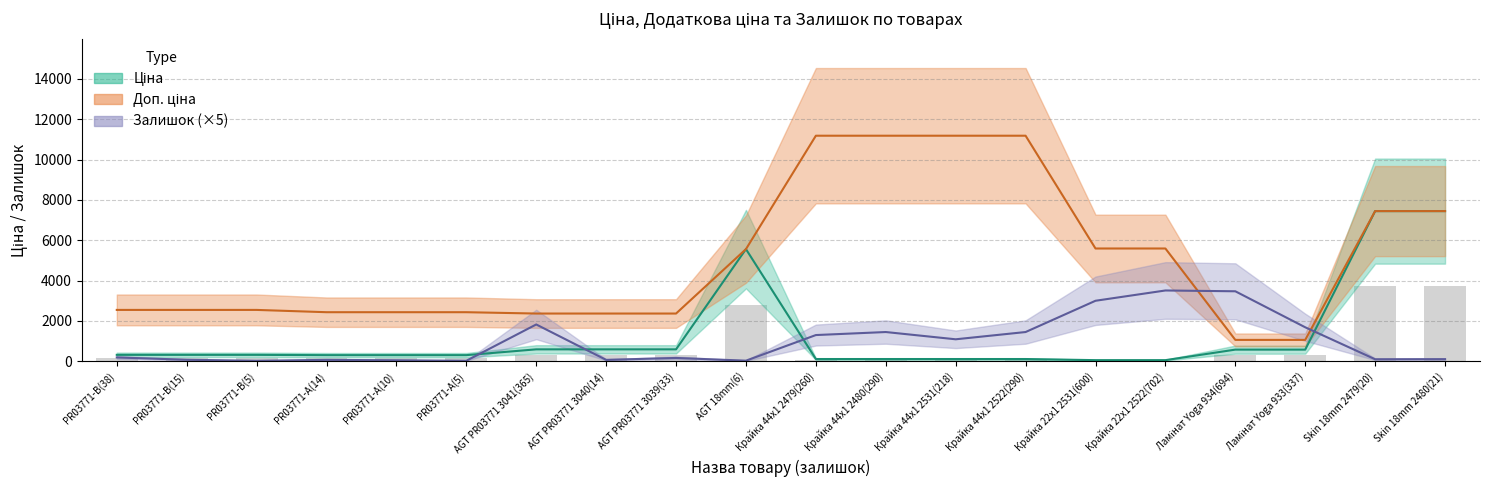

Rank the series by their maximum value, from lowest to highest.

Залишок, Ціна, Доп. ціна